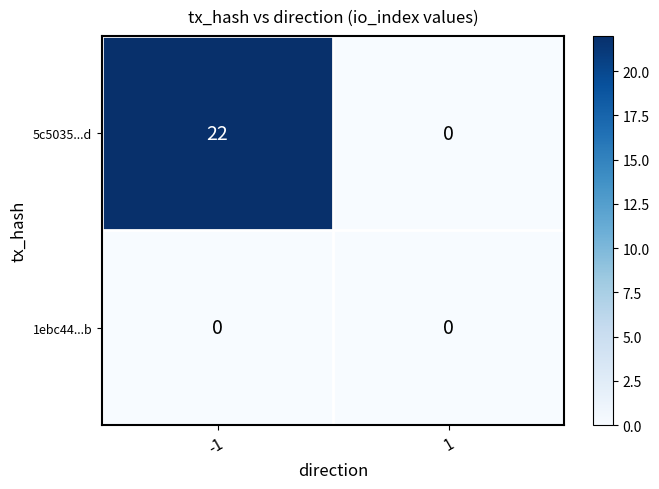

What is the total value across all series at -1?

22